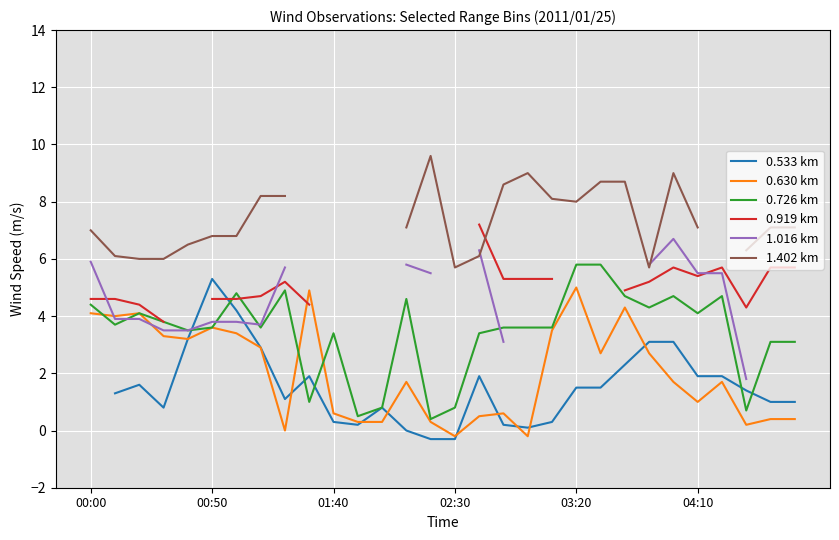

How many 0.533 km values are between 0 and 1?

10